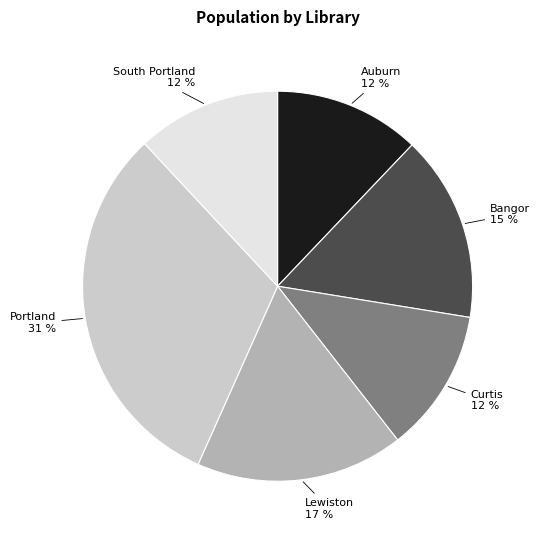

Does any single category account for the majority?

No